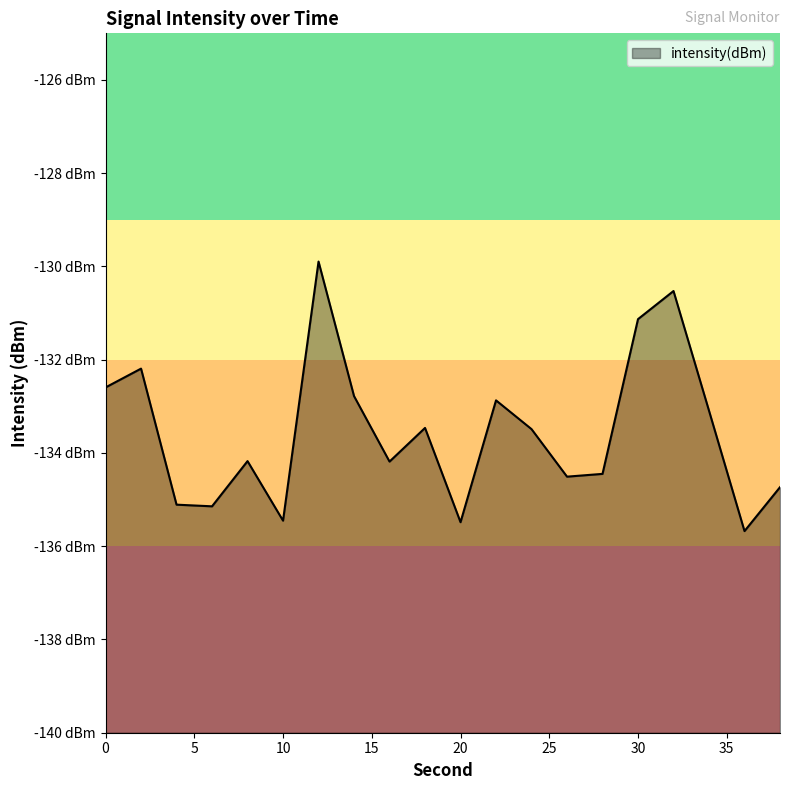

The value at 12 is -129.9. True or false?

True